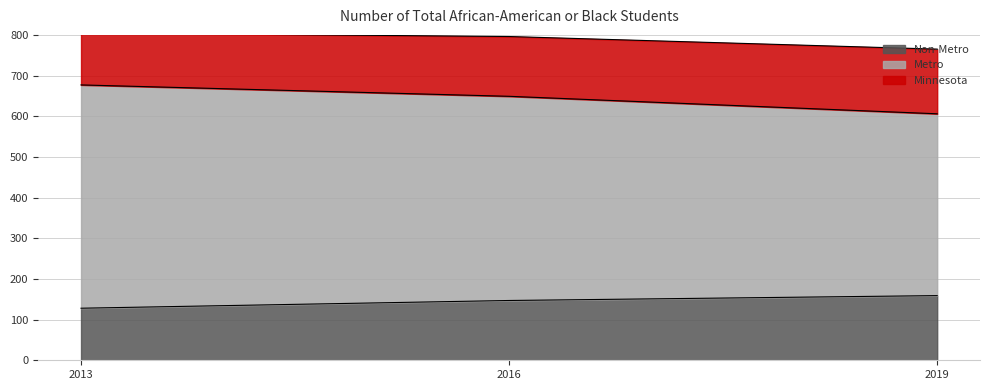

How many lines are shown in the chart?

3